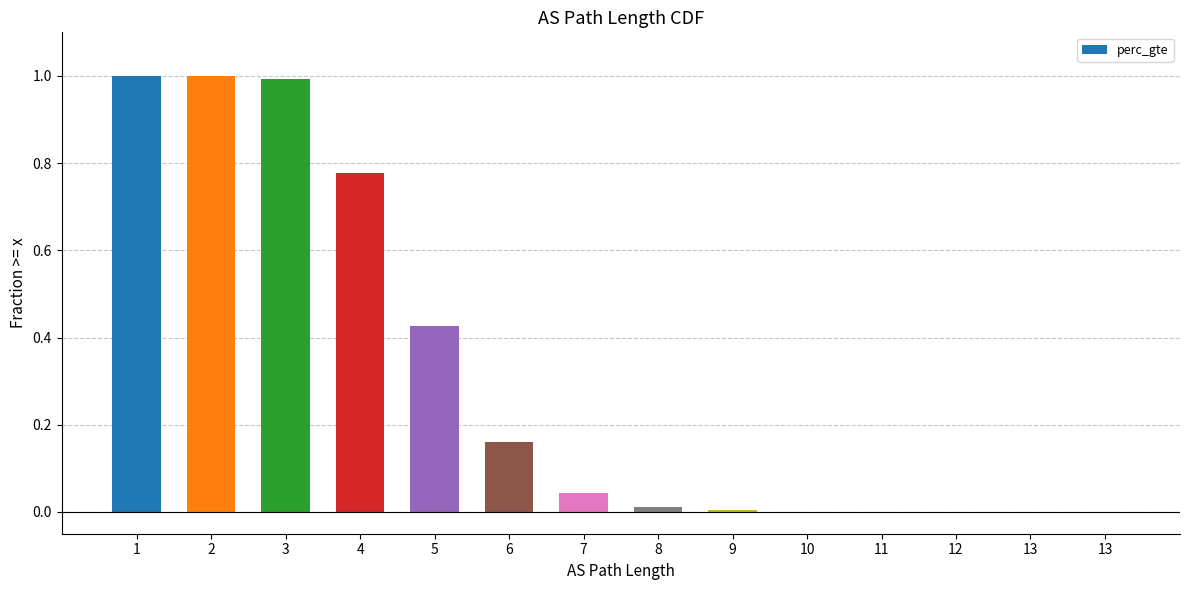

Which has a higher value, 13 or 8?

8